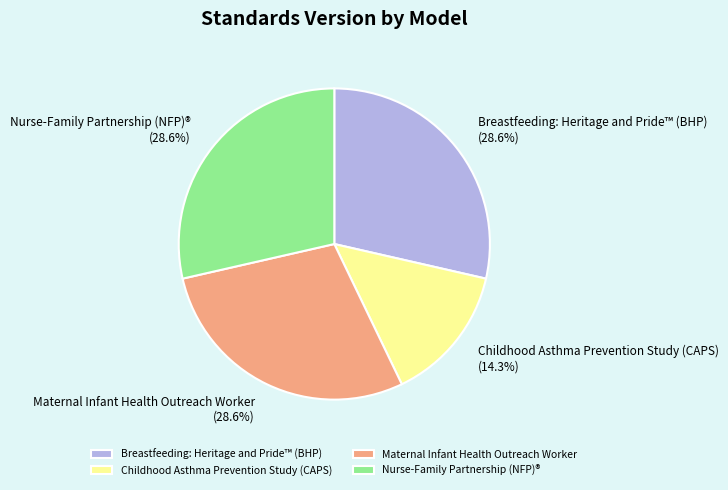

To the nearest percent, what percentage of the pie is Childhood Asthma Prevention Study (CAPS)?

14%